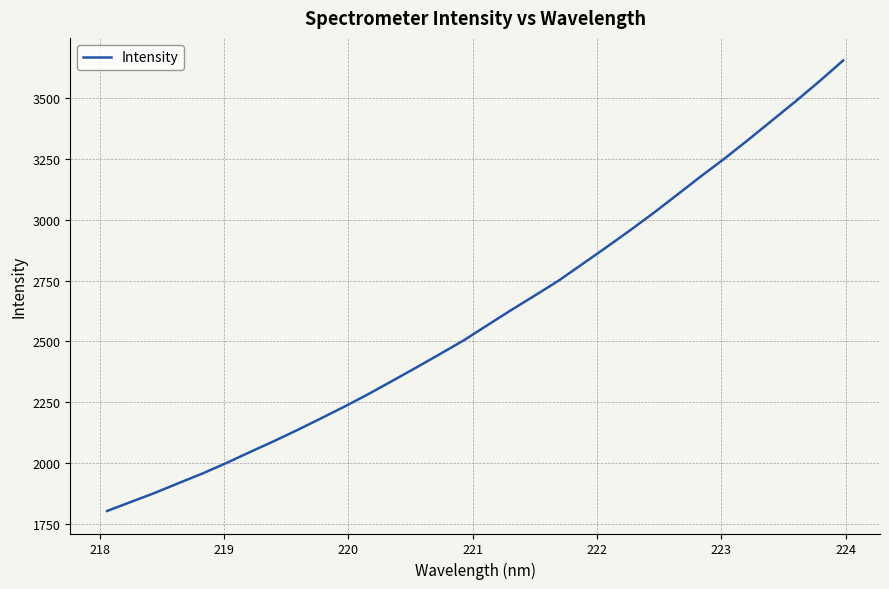

What is the difference between the maximum and minimum values?

1852.7